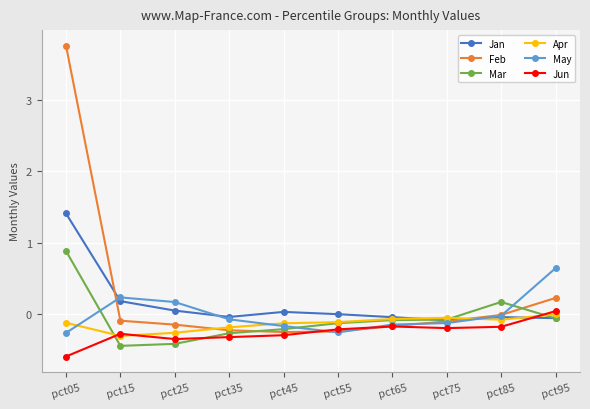

Does the chart display data point markers on the line(s)?

Yes